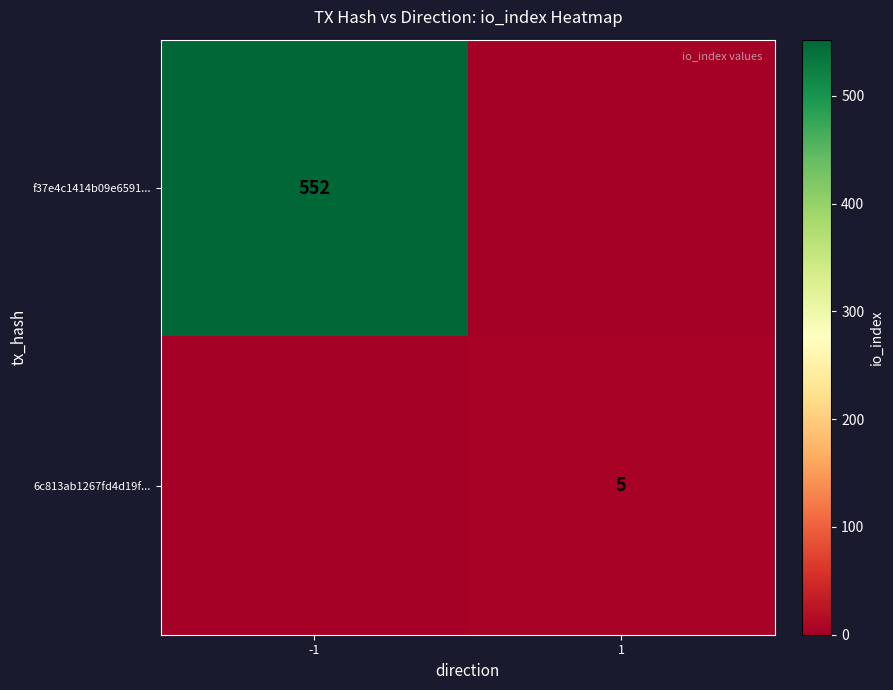

The value of f37e4c1414b09e6591... at -1 is 795. True or false?

False